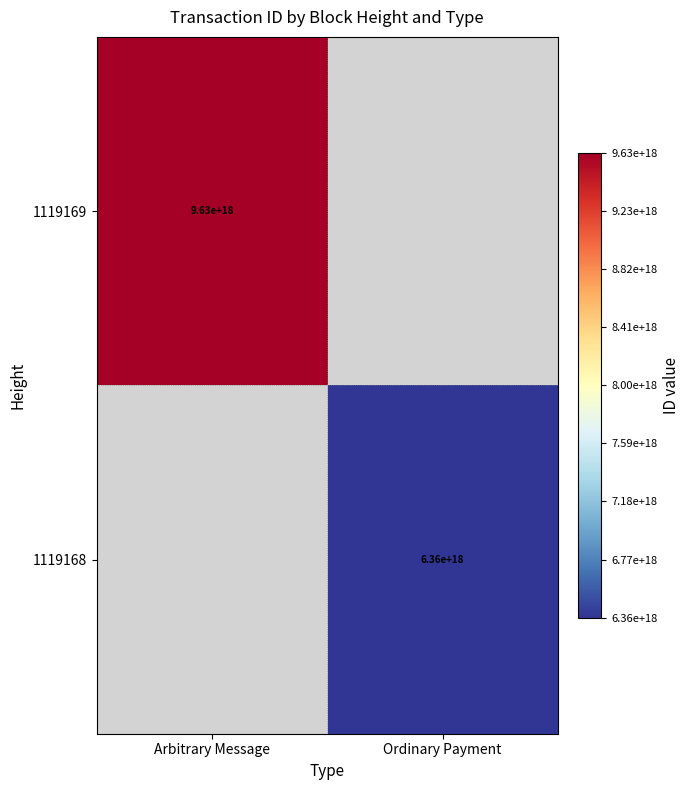

What is the smallest value displayed?

6364058159747022848.0